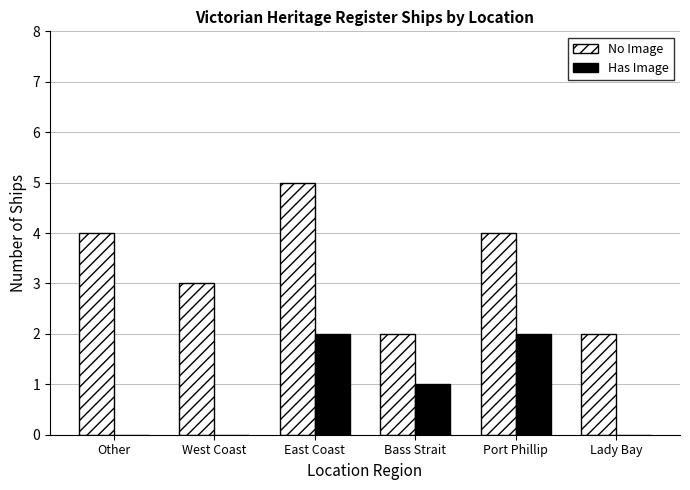

The Has Image series shows 0 at West Coast. True or false?

True